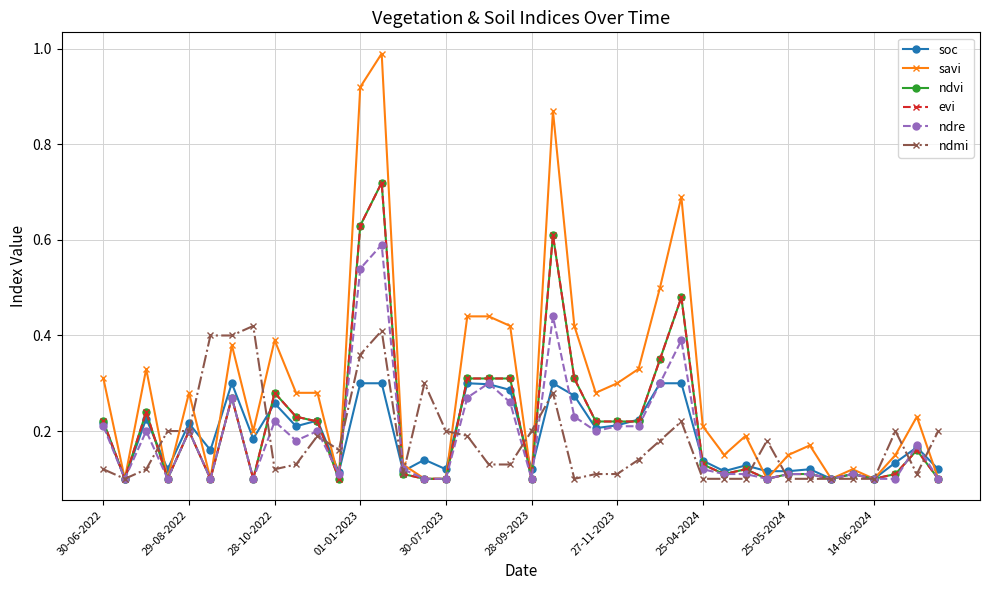

Is this an area chart (filled region under the line)?

No